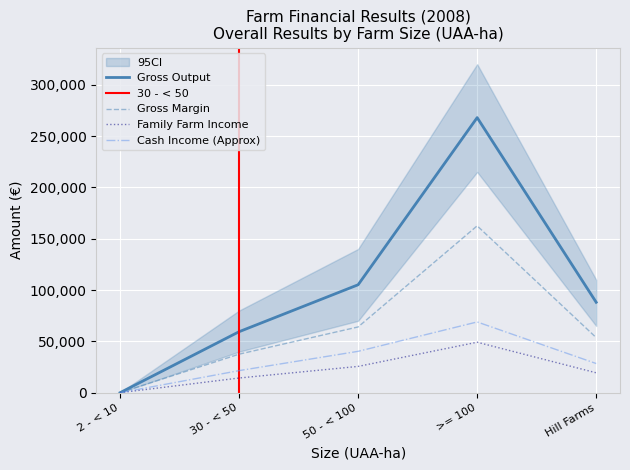

Which category has the highest value in the Family Farm Income series?

>= 100